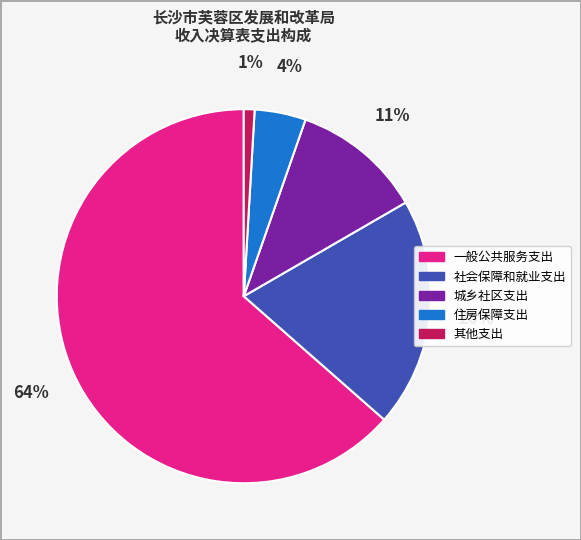

To the nearest percent, what is the difference between the 一般公共服务支出 and 社会保障和就业支出 slice percentages?

44%